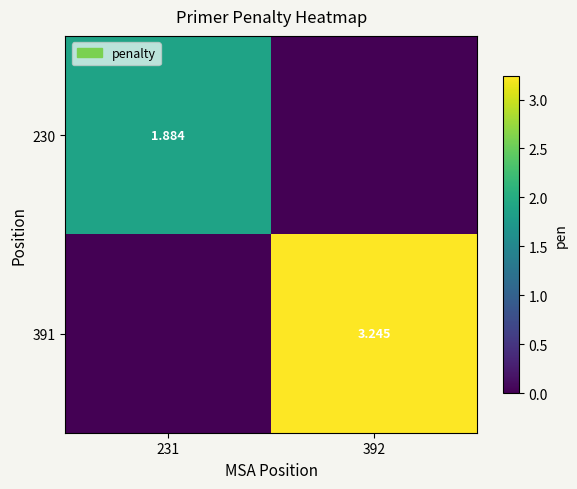

Count the number of data series in this chart.

2